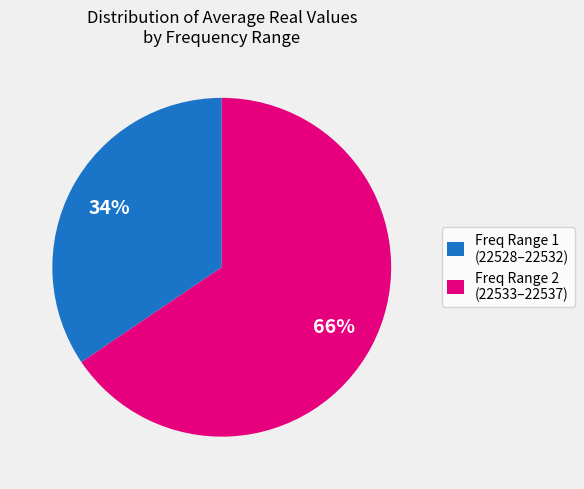

Count the number of slices in the pie.

2